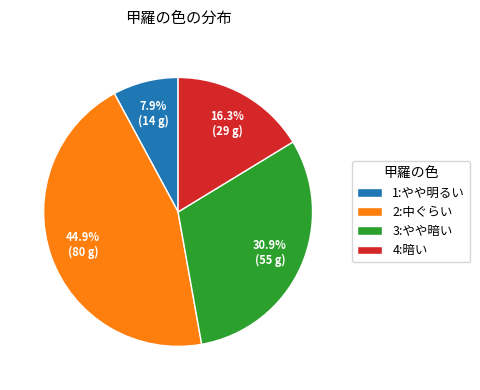

How many slices are in this pie chart?

4